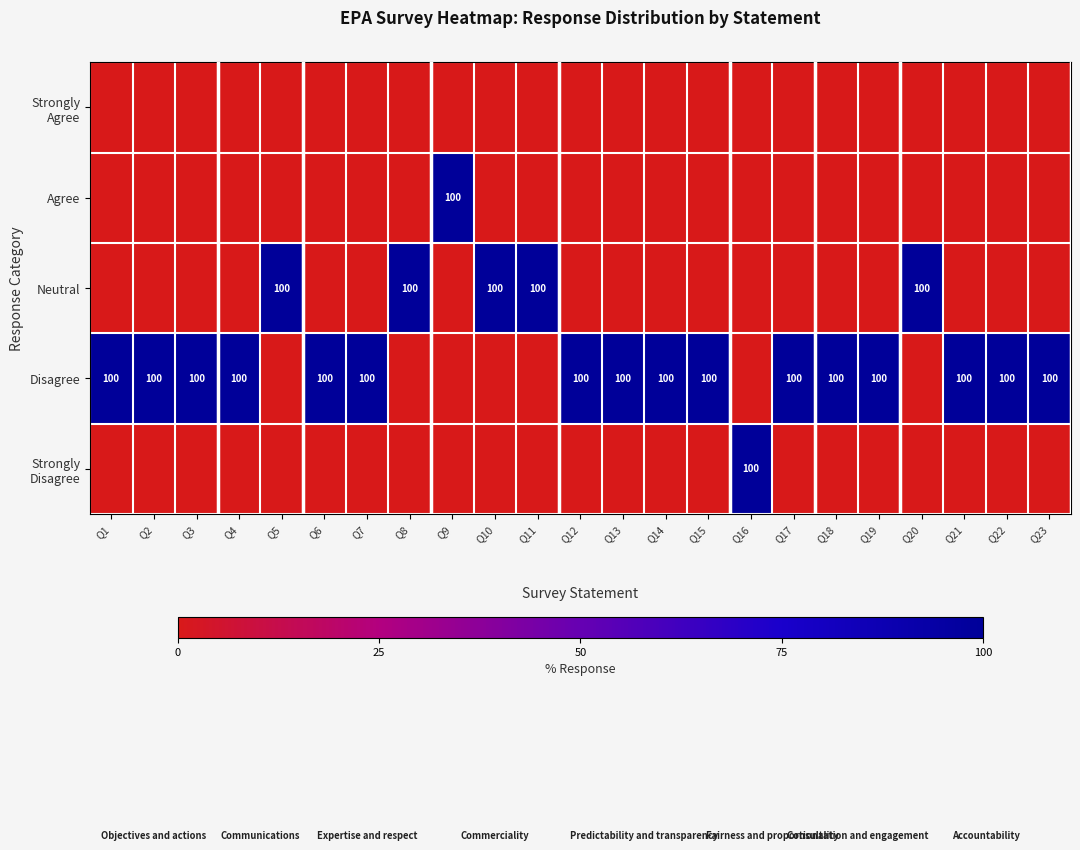

What is the maximum value shown in the chart?

100